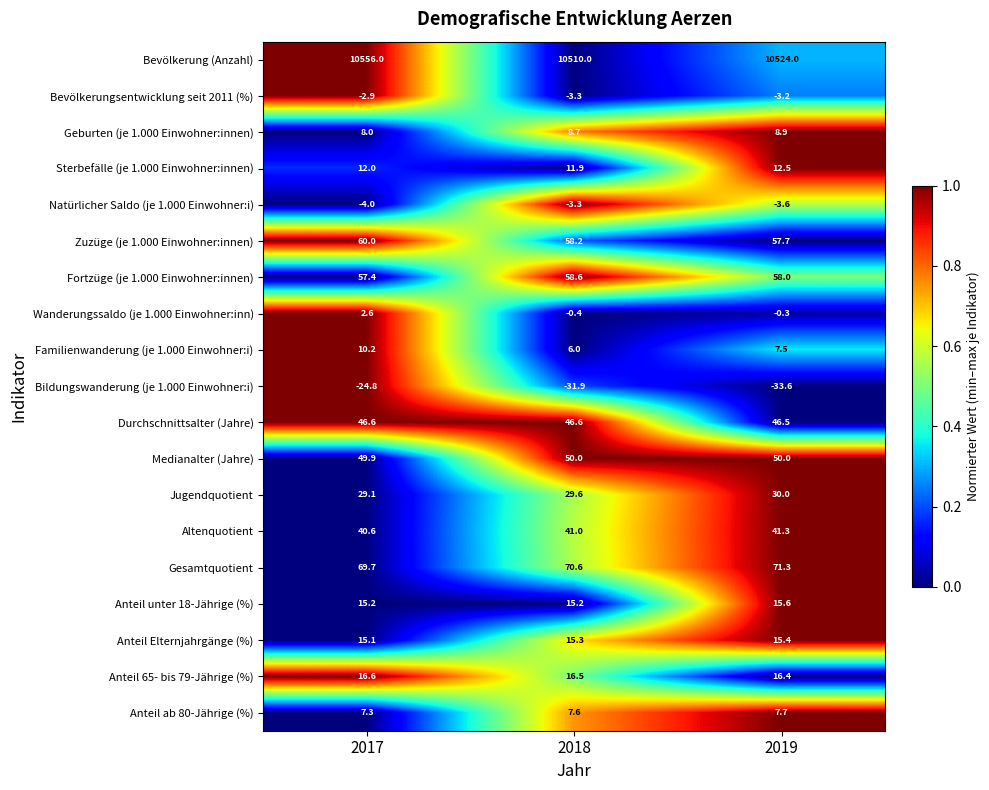

What is the sum of the Bildungswanderung (je 1.000 Einwohner:i) values at 2018 and 2017?

-56.7